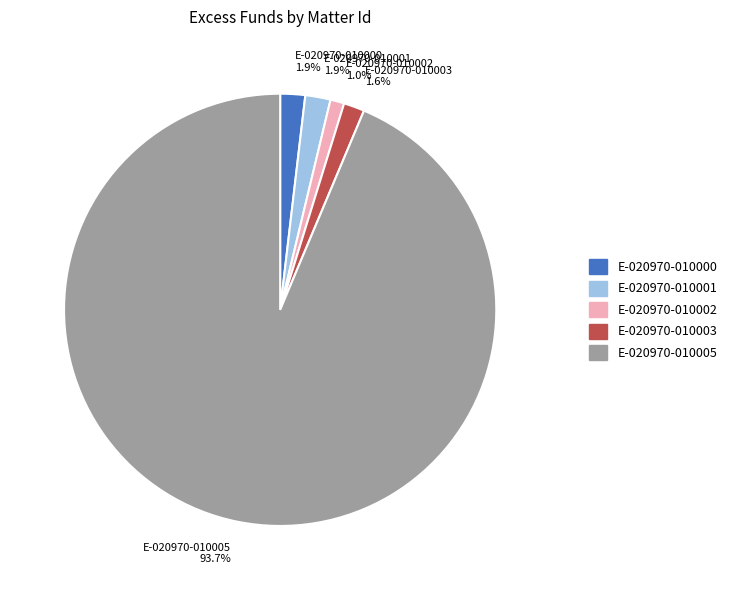

To the nearest percent, what percentage of the pie is E-020970-010001?

2%